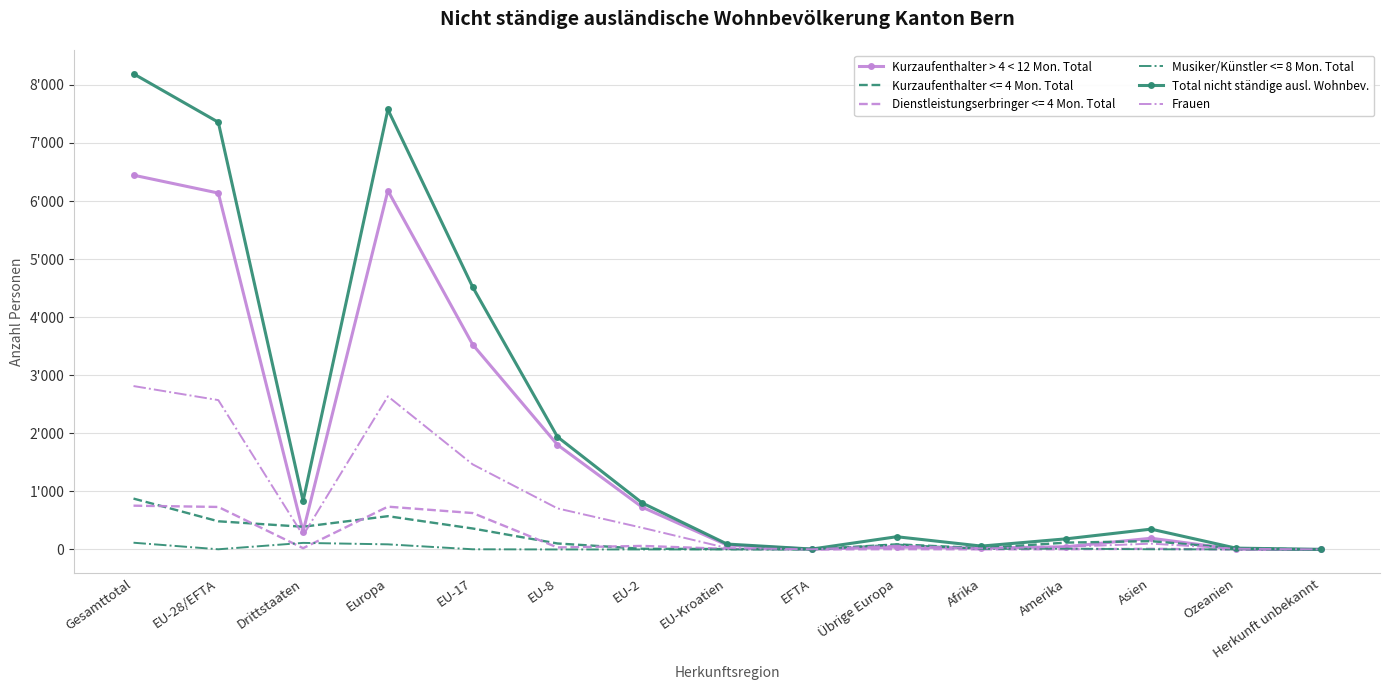

At which category is the sum across all series the highest?

Gesamttotal